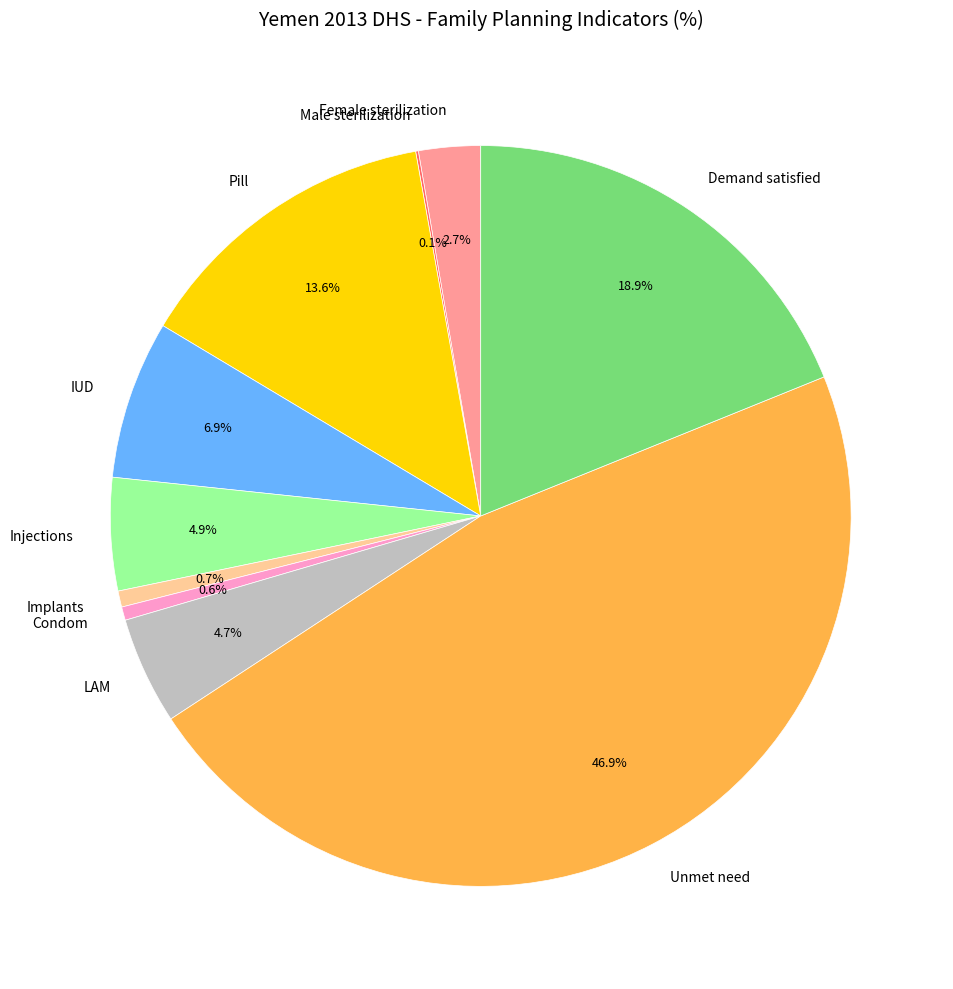

Is the sum of Unmet need and Condom greater than half?

No